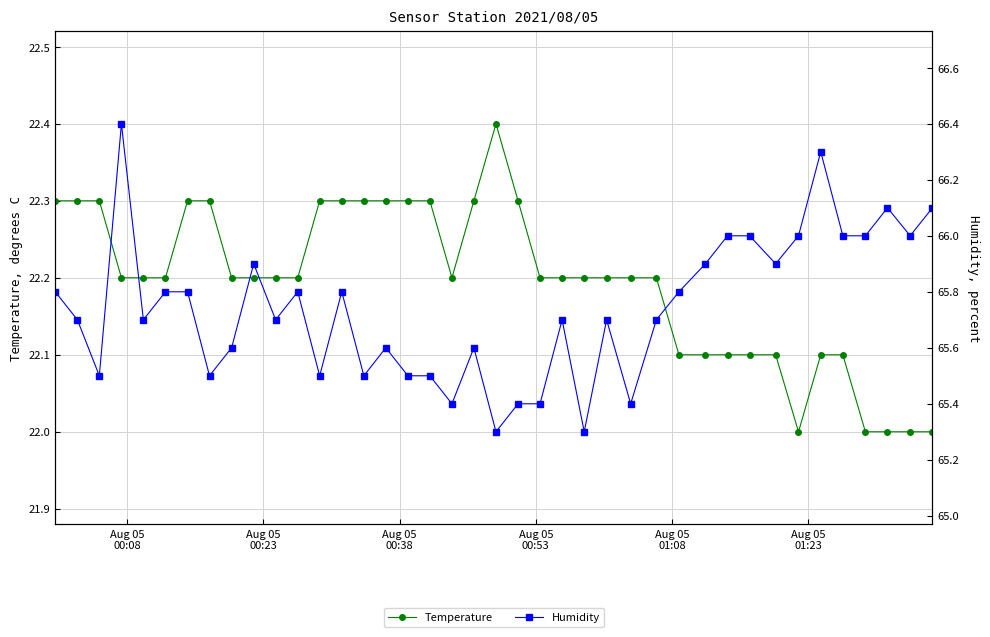

How many lines are shown in the chart?

2